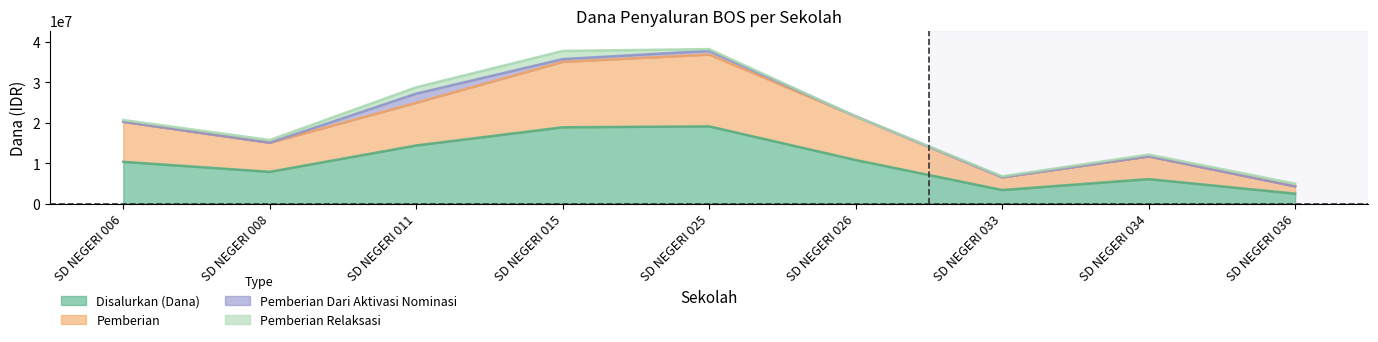

True or false: Disalurkan (Dana) and Pemberian intersect in this chart.

False